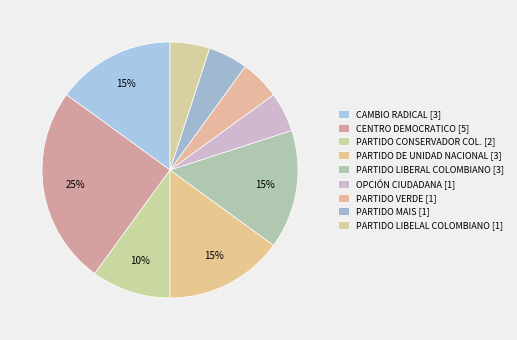

Does CAMBIO RADICAL account for over 50% of the chart?

No